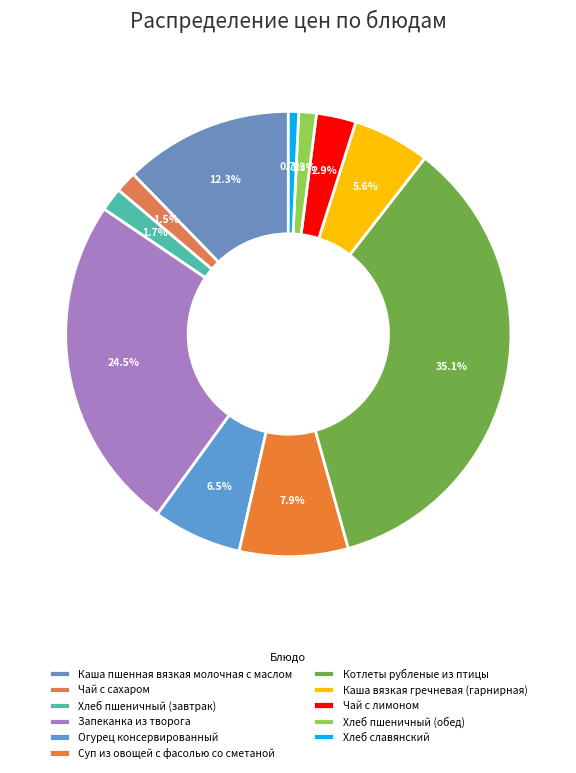

What is the change in value from Каша пшенная вязкая молочная с маслом to Чай с сахаром?

-20.1